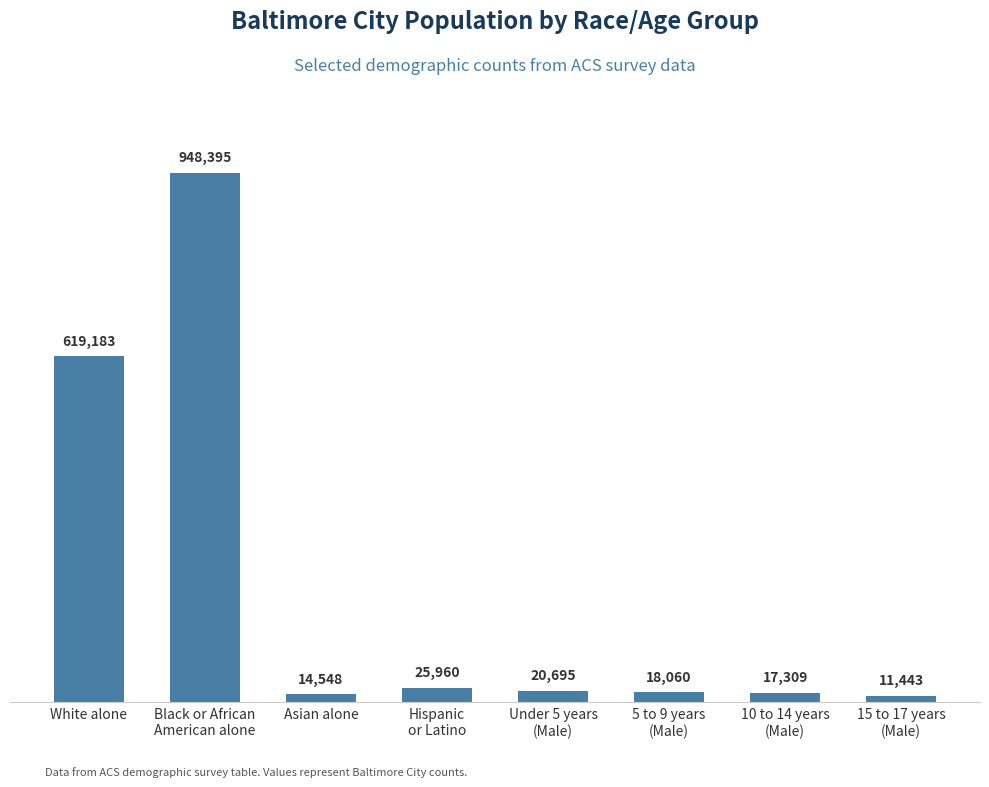

What is the value of the 2nd bar from the left?

948395